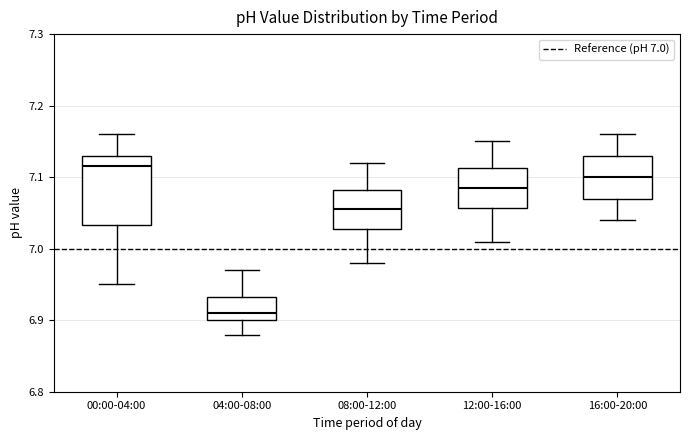

Which box's median line is the lowest?

04:00-08:00